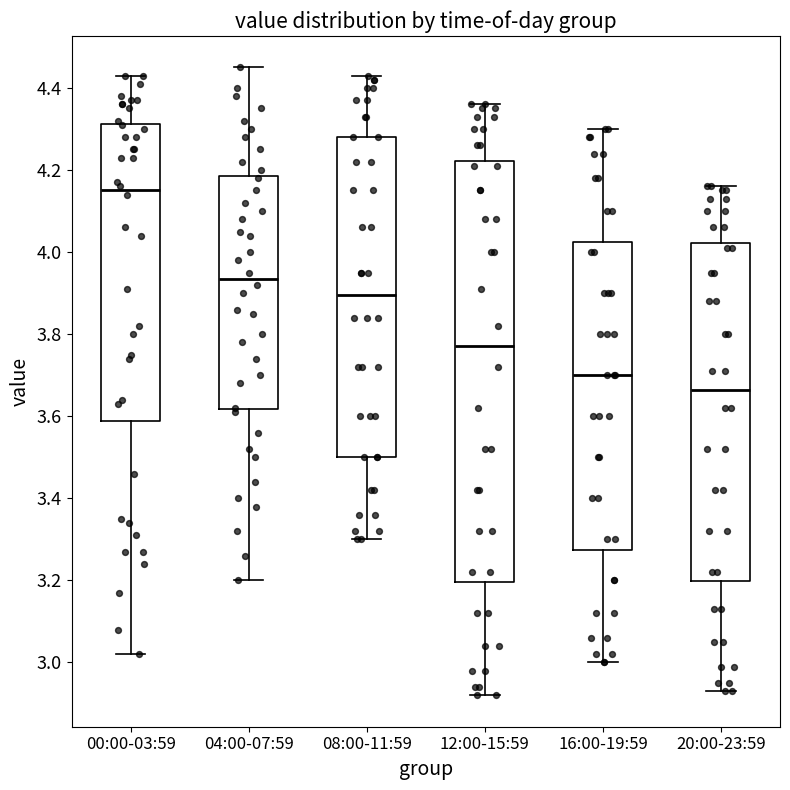

Reading left to right, read every box against the y-axis: the position of its median line, the range the box covers, and the ends of its whiskers. The values are not printed on the chart, so give them approximately, as read against the axis.

00:00-03:59: median 4.16, box 3.58 to 4.32, whiskers 3.02 to 4.44
04:00-07:59: median 3.94, box 3.62 to 4.18, whiskers 3.20 to 4.46
08:00-11:59: median 3.90, box 3.50 to 4.28, whiskers 3.30 to 4.44
12:00-15:59: median 3.78, box 3.20 to 4.22, whiskers 2.92 to 4.36
16:00-19:59: median 3.70, box 3.28 to 4.02, whiskers 3.00 to 4.30
20:00-23:59: median 3.66, box 3.20 to 4.02, whiskers 2.94 to 4.16